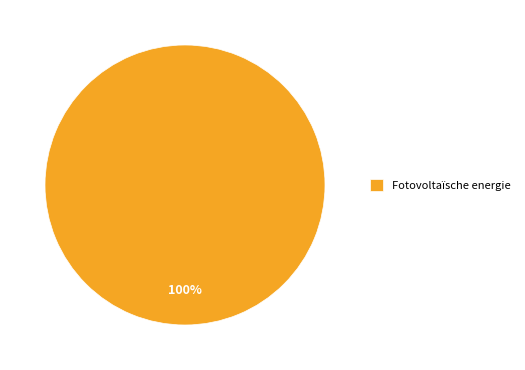

Count the number of slices in the pie.

1